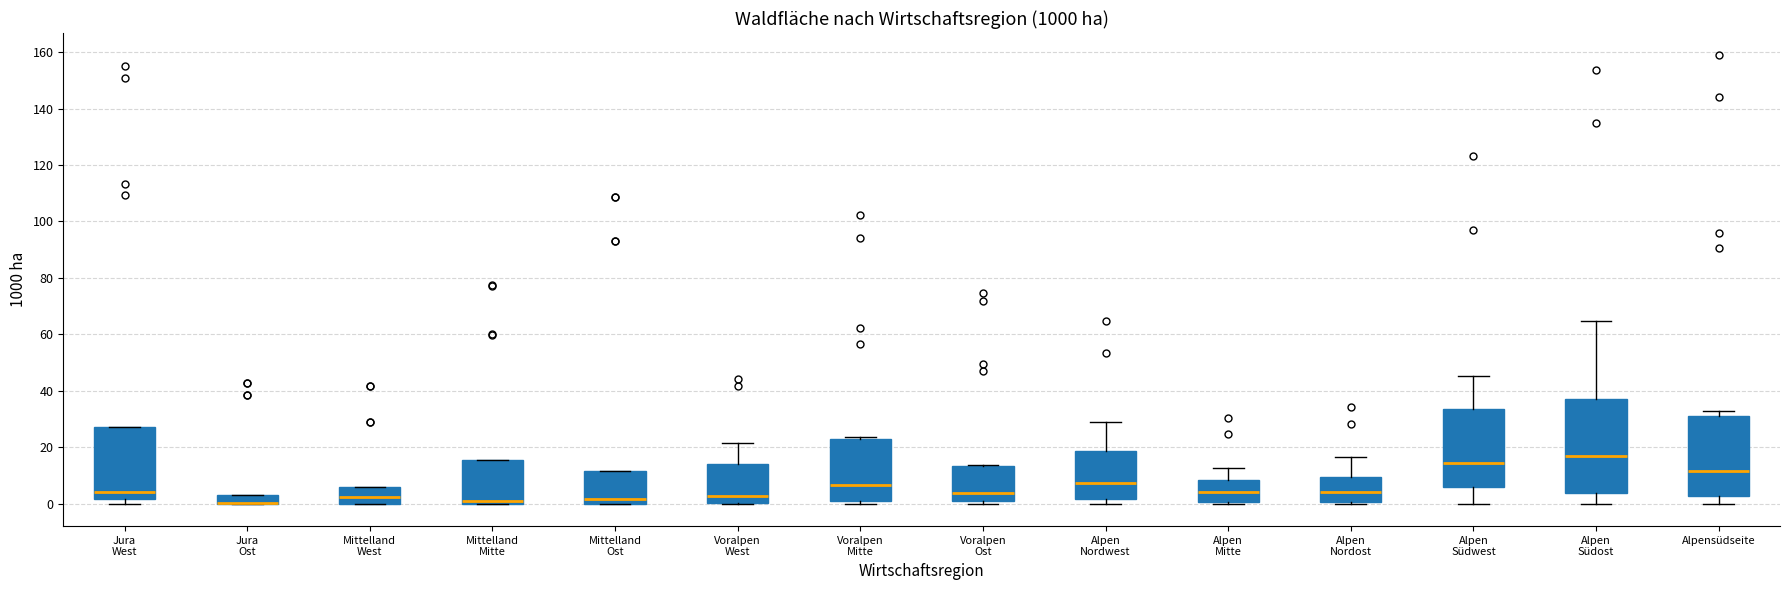

Reading left to right, read every box against the y-axis: the position of its median line, the range the box covers, and the ends of its whiskers. The values are not printed on the chart, so give them approximately, as read against the axis.

Jura West: median 4, box 2 to 28, whiskers 0 to 28
Jura Ost: median 0 (drawn on the box's lower edge), box 0 to 4, whiskers 0 to 4
Mittelland West: median 2, box 0 to 6, whiskers 0 to 6
Mittelland Mitte: median 0 (just above the box's lower edge), box 0 to 16, whiskers 0 to 16
Mittelland Ost: median 2, box 0 to 12, whiskers 0 to 12
Voralpen West: median 2, box 0 to 14, whiskers 0 to 22
Voralpen Mitte: median 6, box 2 to 24, whiskers 0 to 24
Voralpen Ost: median 4, box 0 to 14, whiskers 0 (just below the box's lower edge) to 14
Alpen Nordwest: median 8, box 2 to 18, whiskers 0 to 30
Alpen Mitte: median 4, box 0 to 8, whiskers 0 to 12
Alpen Nordost: median 4, box 0 to 10, whiskers 0 (just below the box's lower edge) to 16
Alpen Südwest: median 14, box 6 to 34, whiskers 0 to 46
Alpen Südost: median 16, box 4 to 36, whiskers 0 to 64
Alpensüdseite: median 12, box 2 to 32, whiskers 0 to 32 (just above the box's upper edge)